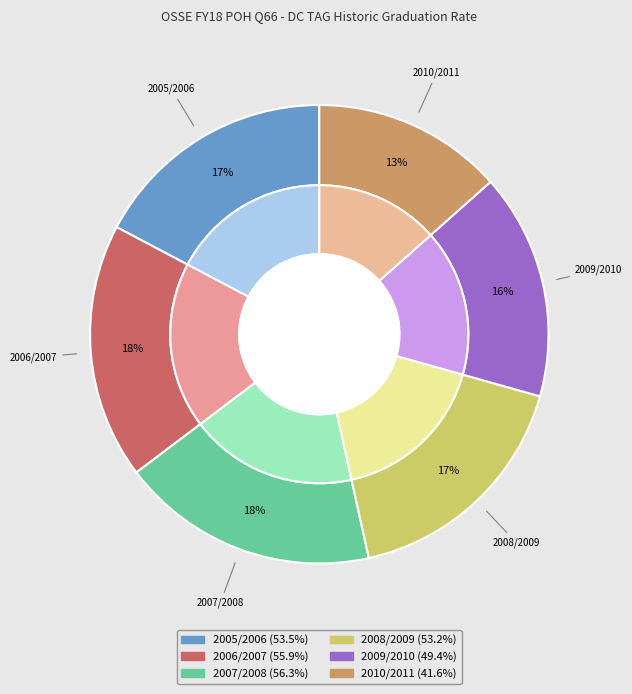

To the nearest percent, what is the difference between the 2008/2009 and 2006/2007 slice percentages?

1%